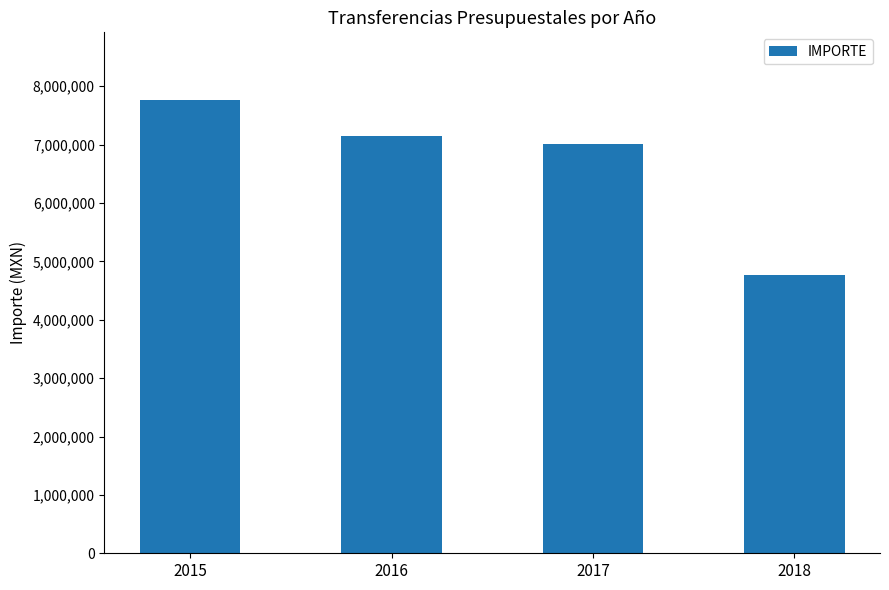

What is the sum of all values?

26679166.5